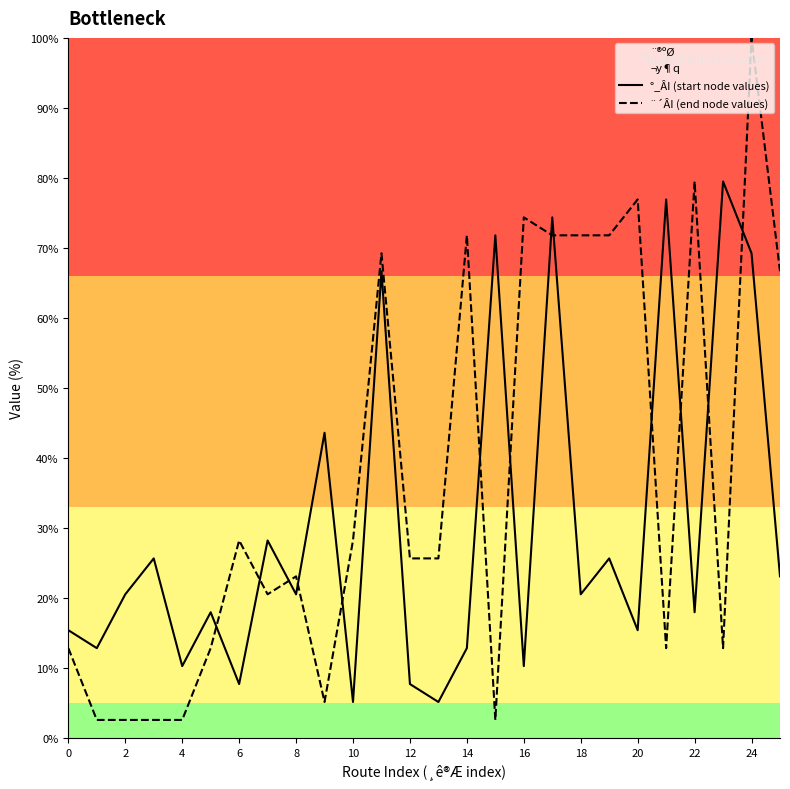

What is the average value of the ¨´ÂI (end node values) series?

37.5